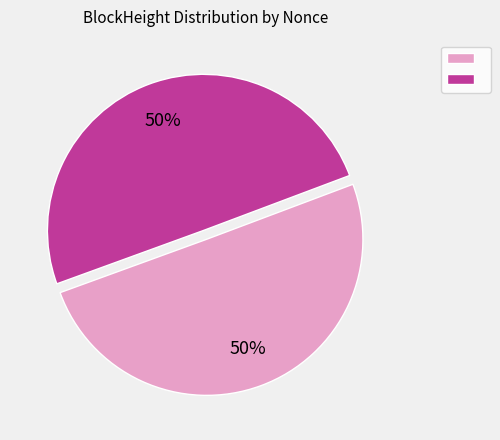

To the nearest percent, what is the average slice percentage?

50%